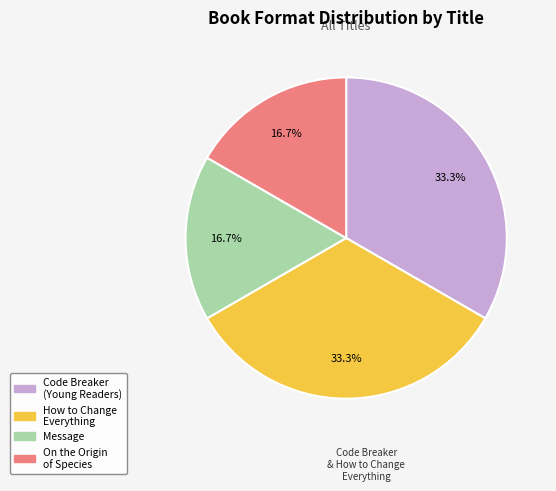

Does any single category account for the majority?

No